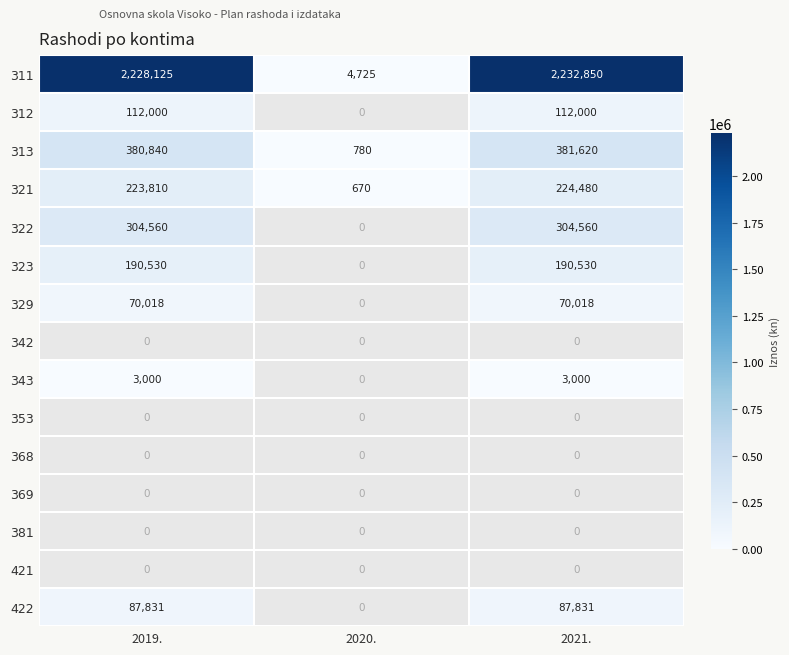

At which category does the chart reach its peak across all series?

2021.